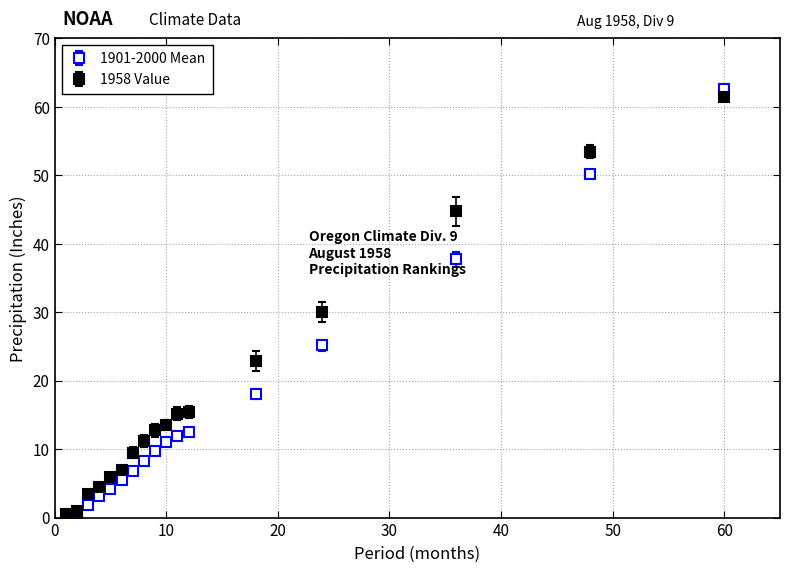

Which series has the largest range (max minus min)?

1901-2000 Mean